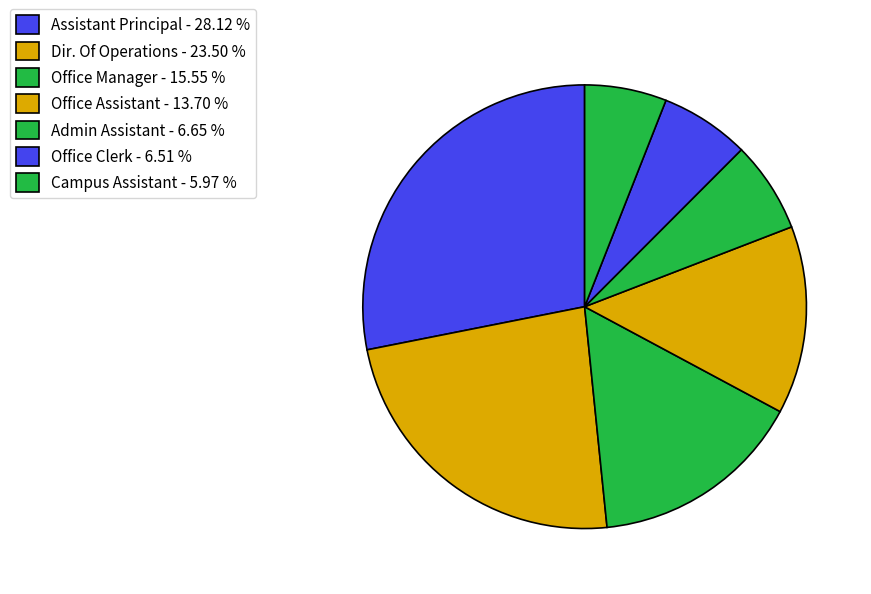

How many segments does this pie chart have?

7